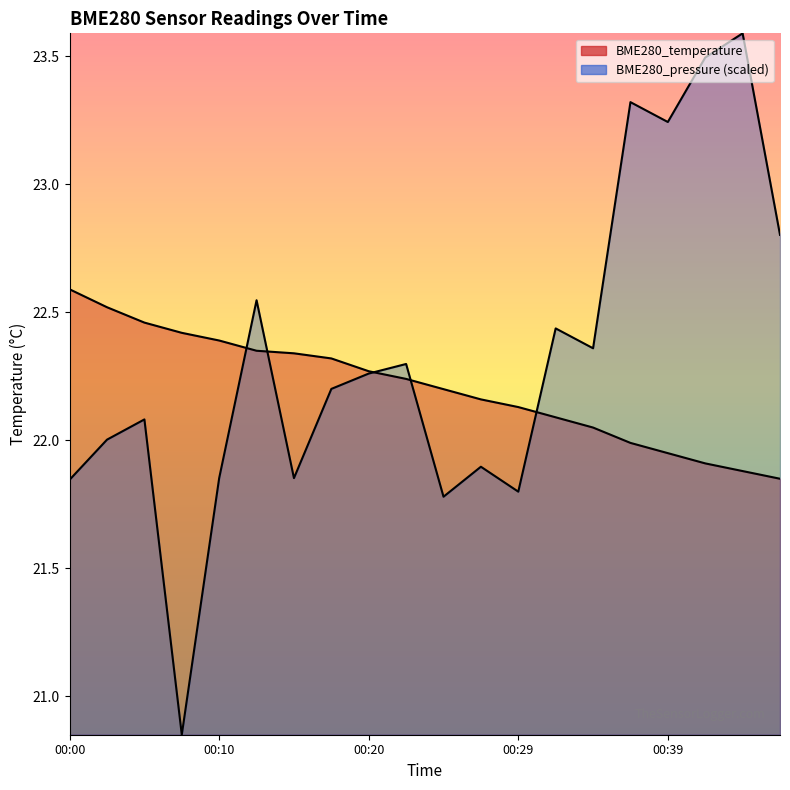

What is the total value across all series at 00:12?

44.9